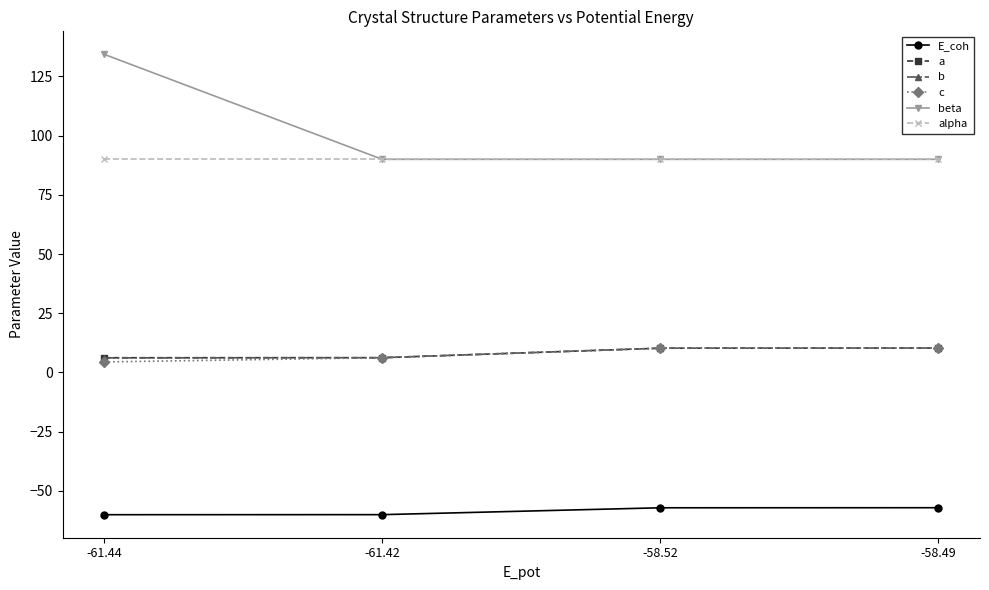

At which category is the sum across all series the highest?

-61.44